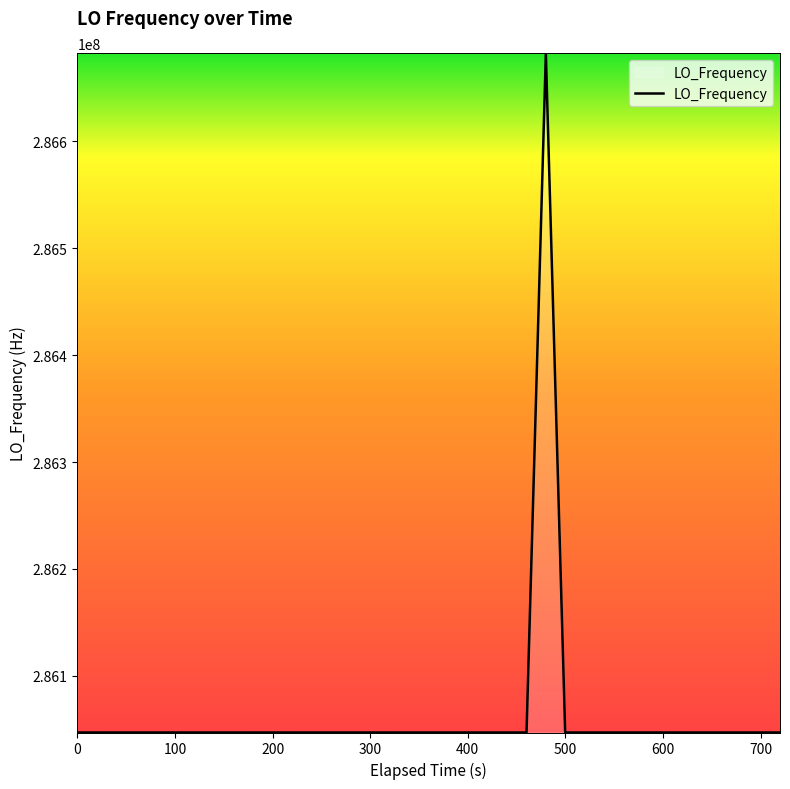

What is the greatest value displayed?

286682709.0